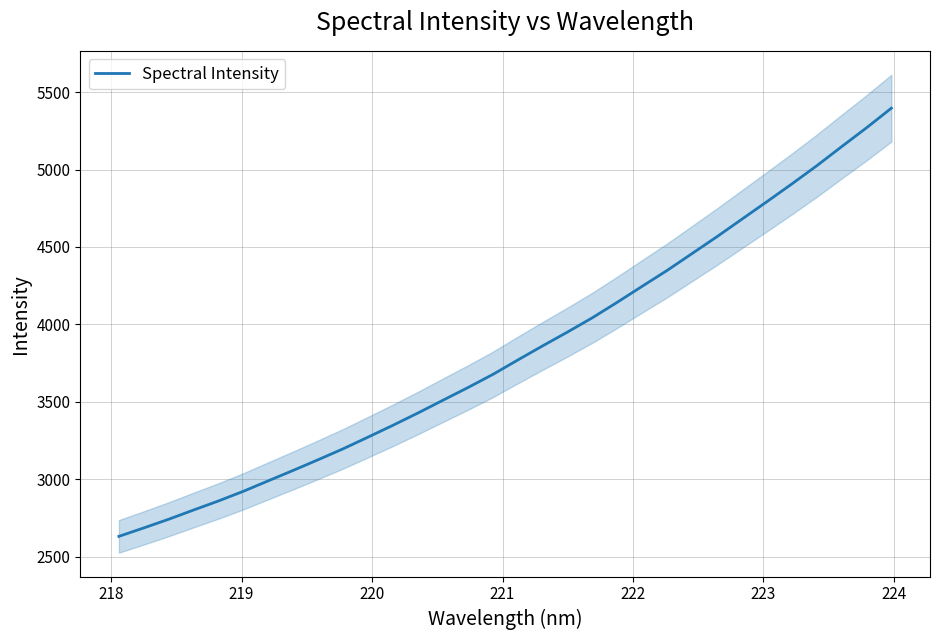

Count the number of values greater than 3770.

16